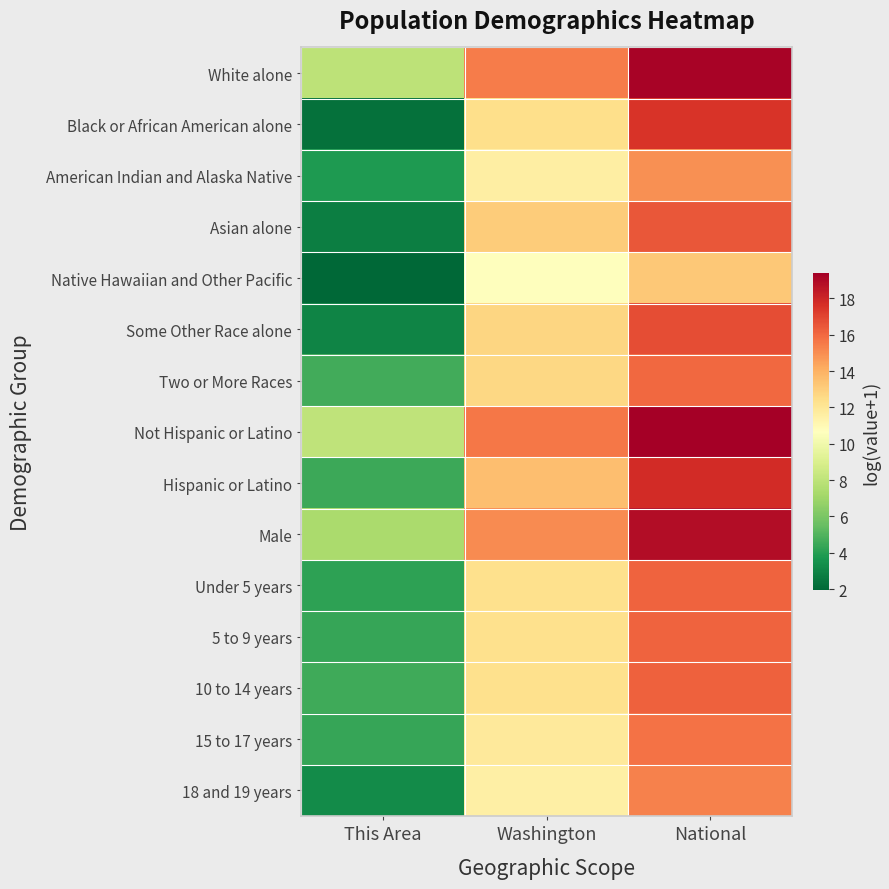

How many categories are shown in the chart?

3